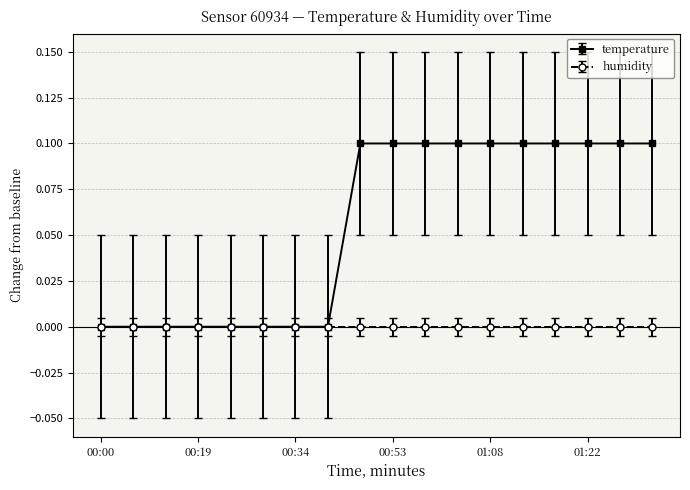

Which series has the widest spread of values?

temperature